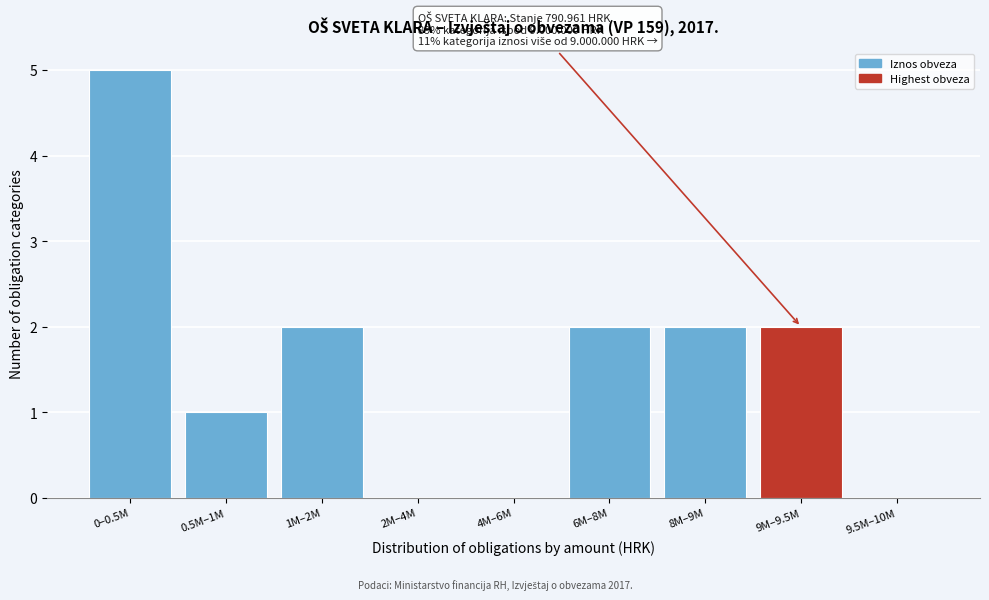

Reading left to right, extract all data points from this chart.

0–0.5M=5	0.5M–1M=1	1M–2M=2	2M–4M=0	4M–6M=0	6M–8M=2	8M–9M=2	9M–9.5M=2	9.5M–10M=0